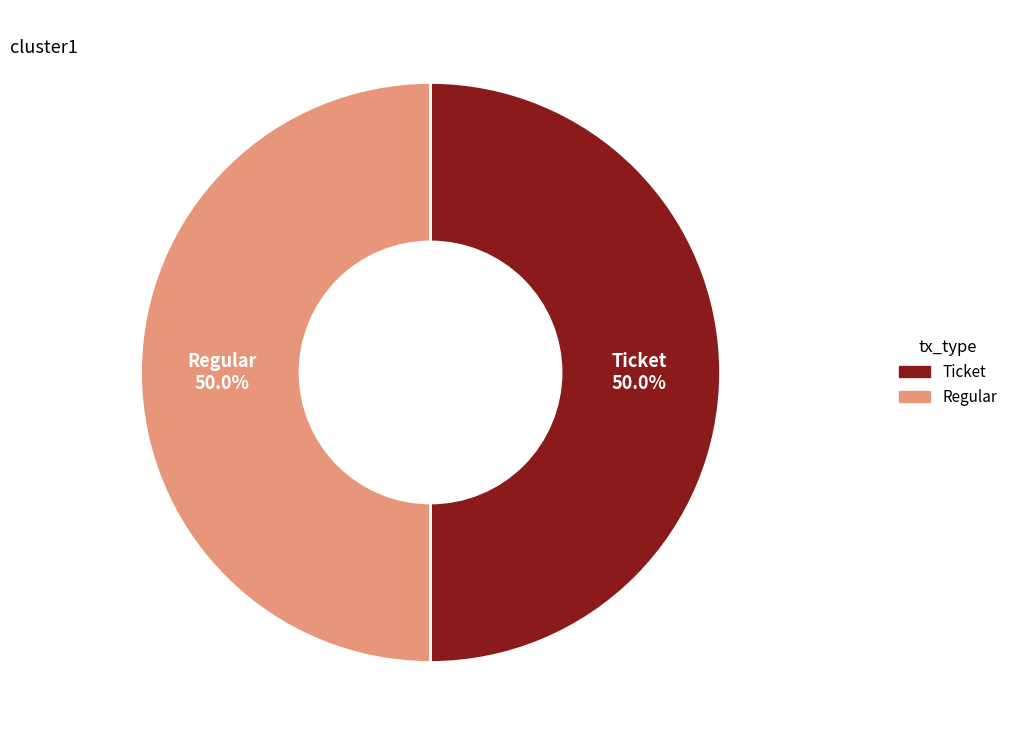

How many segments does this pie chart have?

2